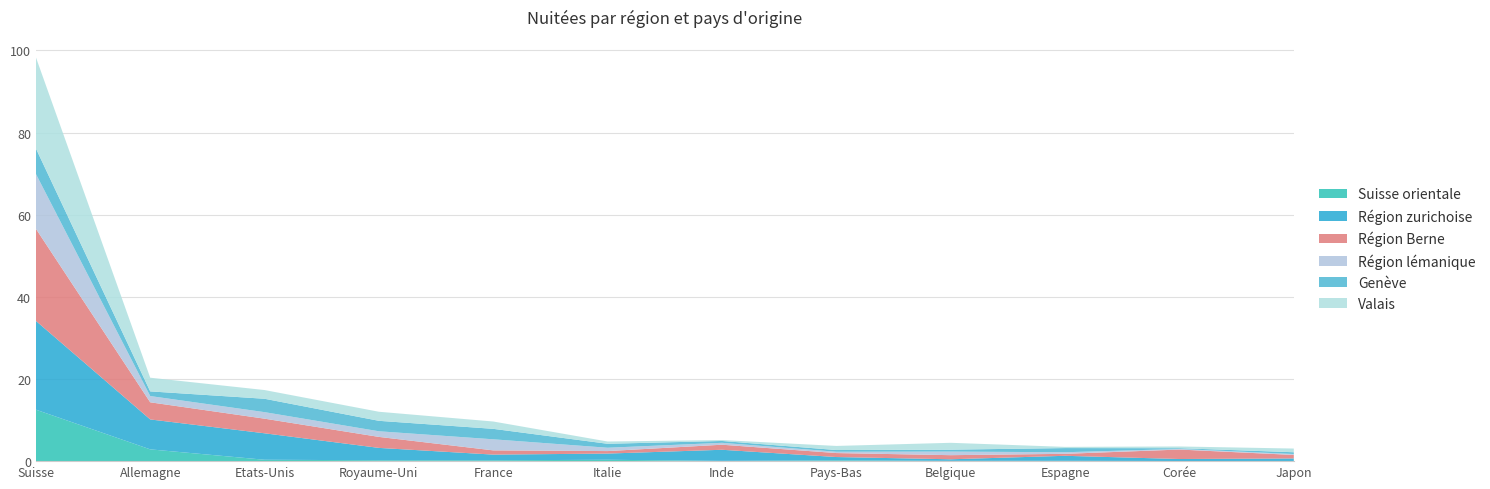

Reading left to right, transcribe all the data shown in this chart.

Suisse orientale: 1253631	286943	33845	21600	20793	33566	6499	18352	7383	8744	3119	4014
Région zurichoise: 2162267	728497	644170	300910	138264	150747	270286	81681	38142	121332	48675	61543
Région Berne: 2242519	417079	355841	267462	102761	60646	122889	96715	99625	47762	230429	85141
Région lémanique: 1336282	152322	159057	137159	269879	81226	46552	32054	87431	38868	14480	22647
Genève: 620589	113478	325714	254431	254758	96165	45149	41661	46651	101475	18215	43367
Valais: 2220259	333125	212192	220827	178371	55421	22370	99740	167150	29094	42337	90011